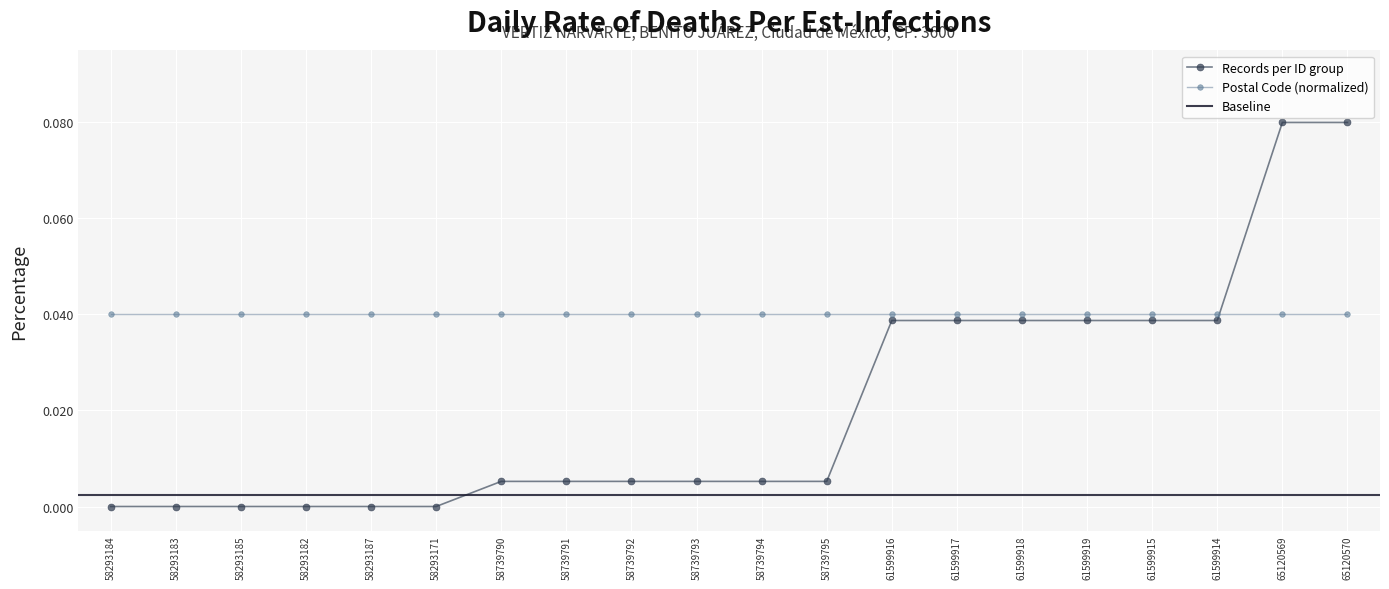

What is the sum of all values?

0.4